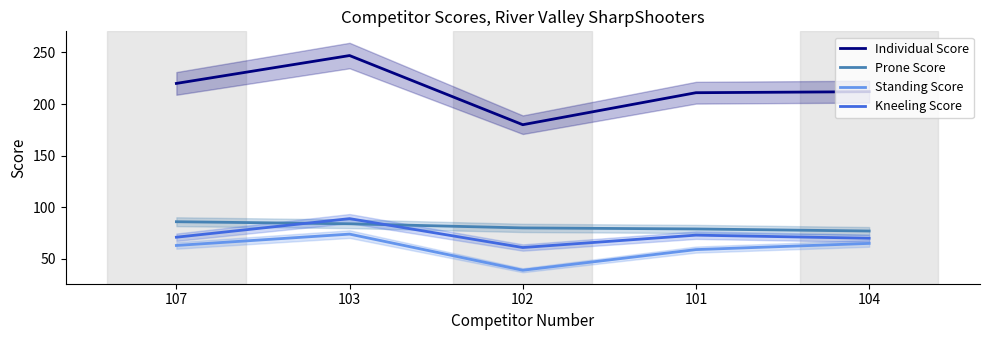

How many data points in Individual Score are above 212?

2